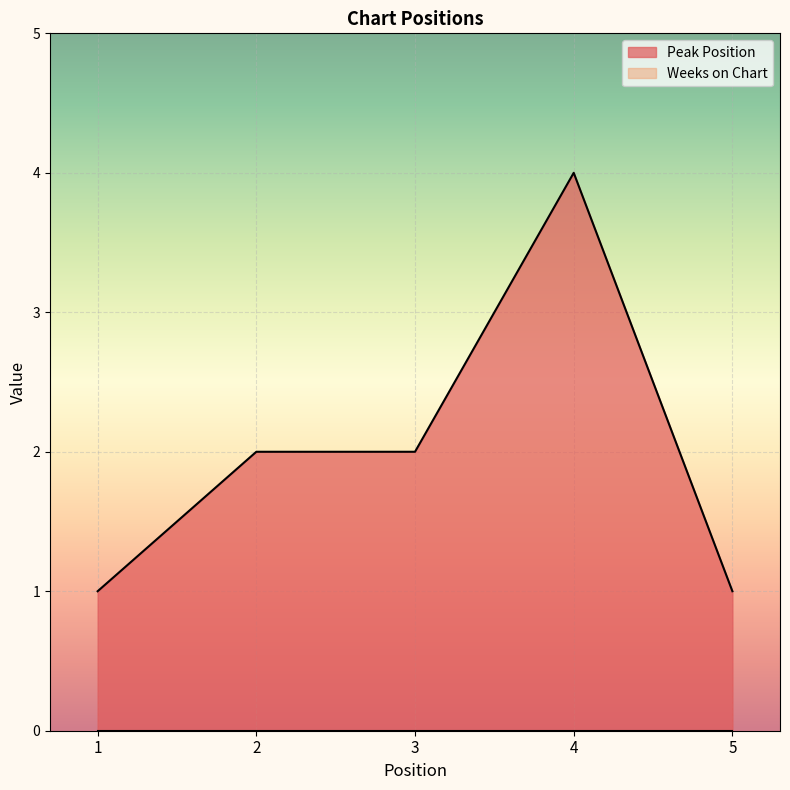

The value at 3 is 2. True or false?

True